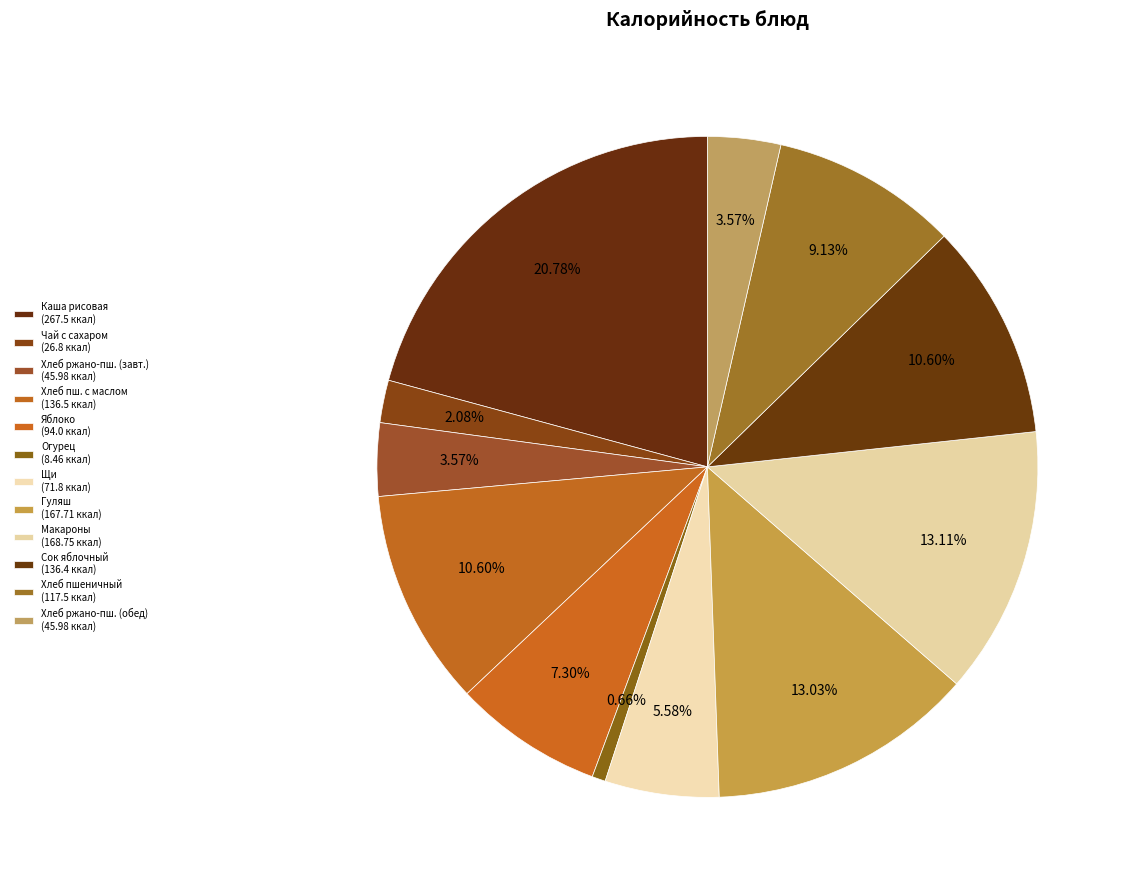

To the nearest percent, what is the average slice percentage?

8%